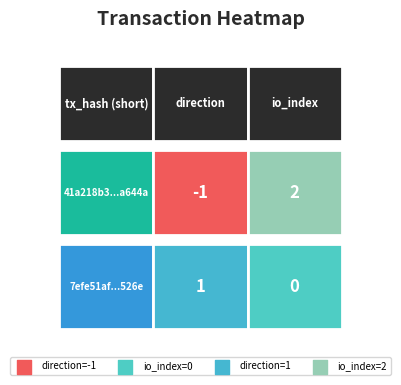

How many negative values does the 41a218b3bedd7fe18ef834a12f8d192661a644a series have?

1